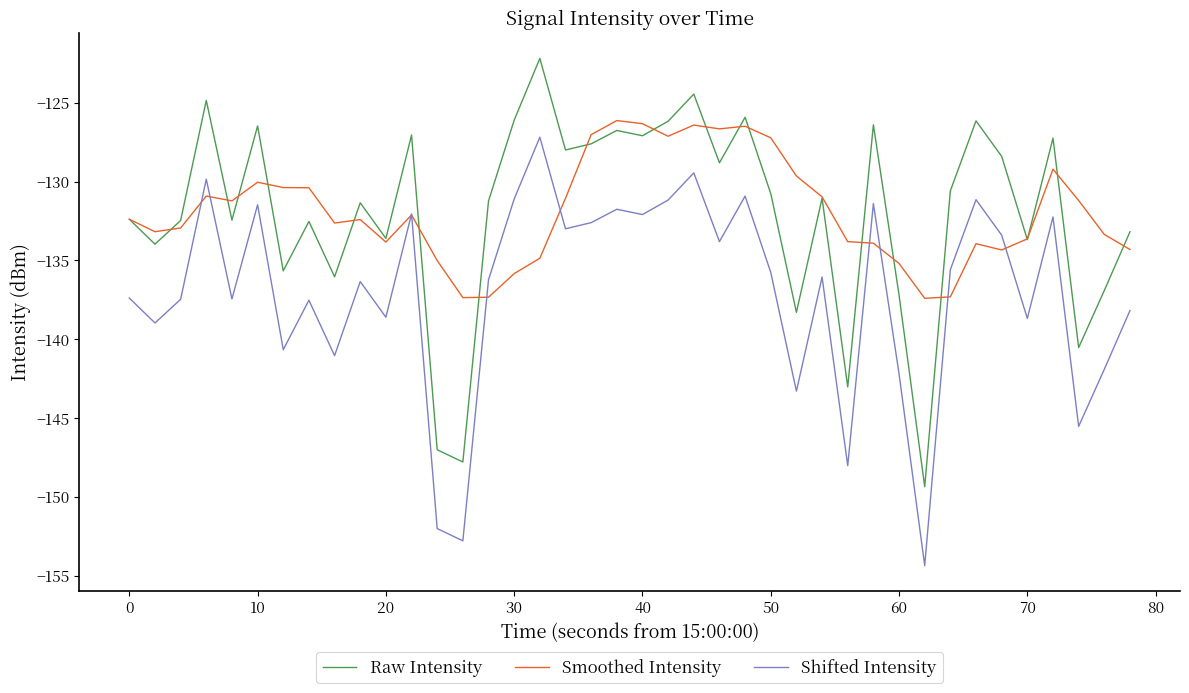

What are all the series names shown in the legend?

Raw Intensity, Smoothed Intensity, Shifted Intensity